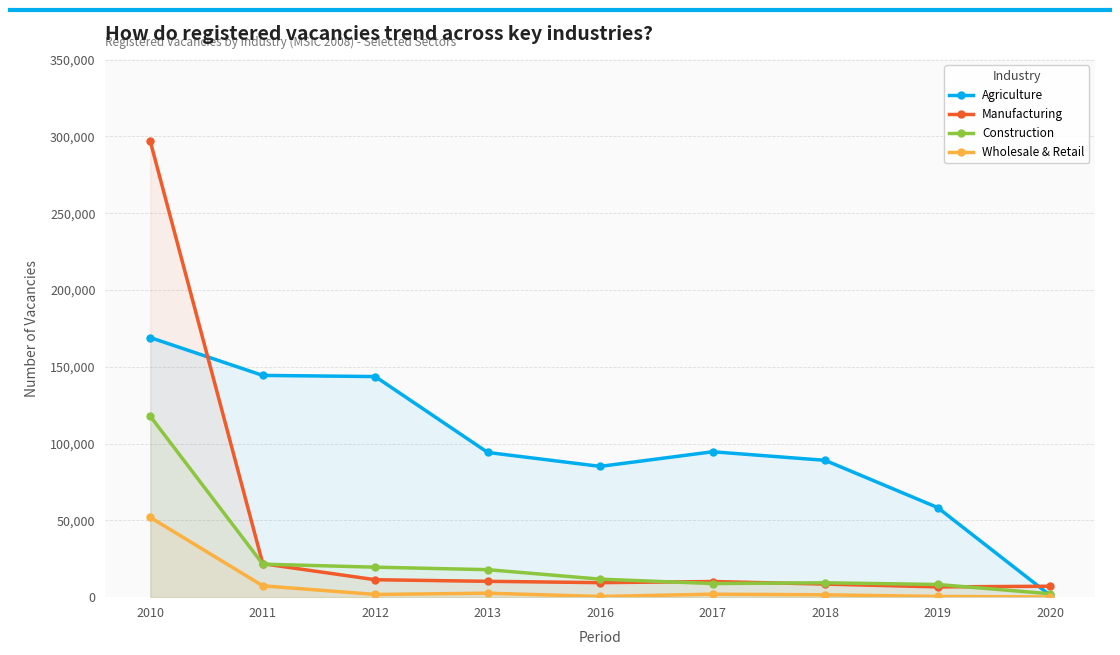

What is the difference between the highest and lowest values at 2020?

6984